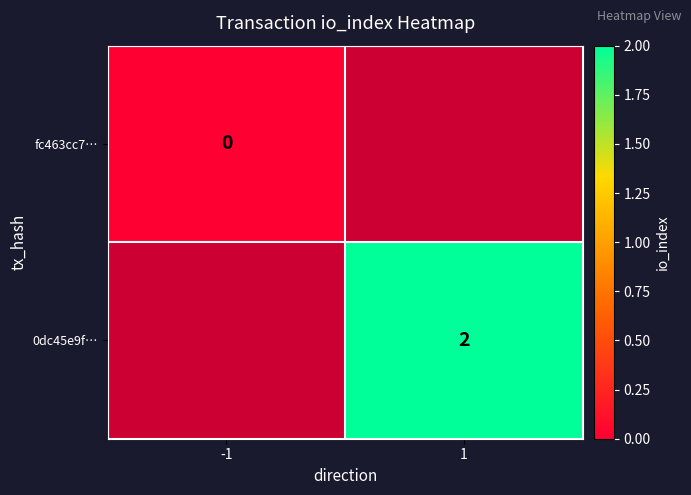

The 0dc45e9f… series shows 2 at 1. True or false?

True